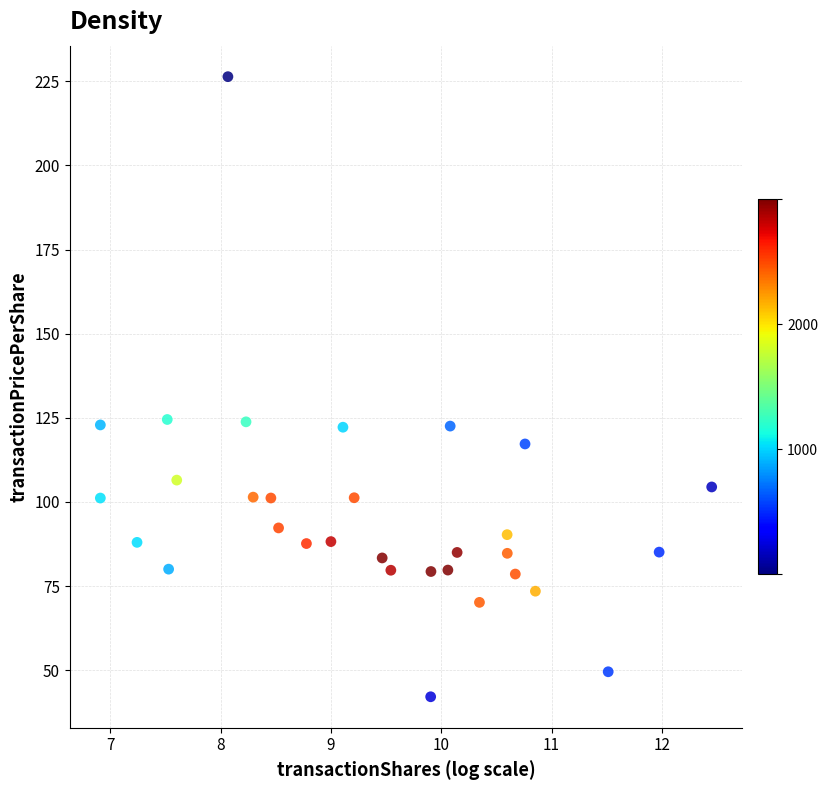

What is the range of Y values (max minus min)?

184.2